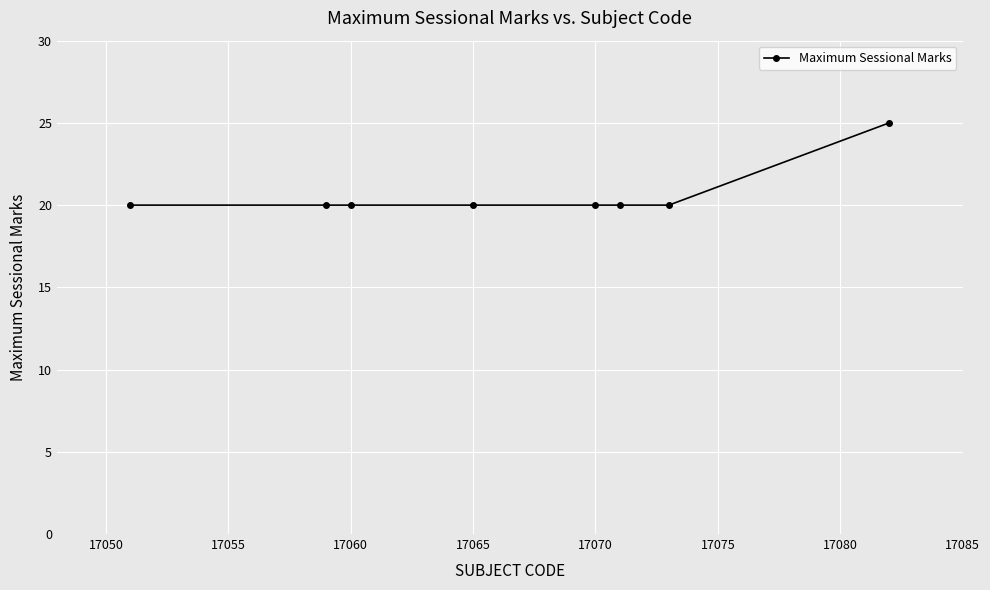

What is the maximum value shown in the chart?

25